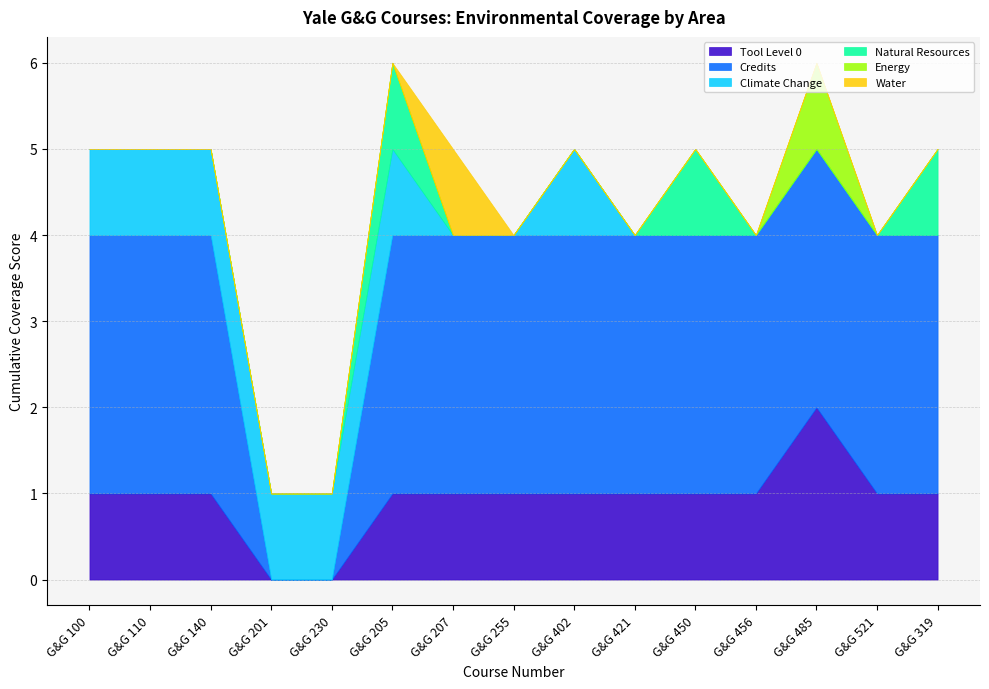

Where is Water nearest to the value 0?

G&G 100